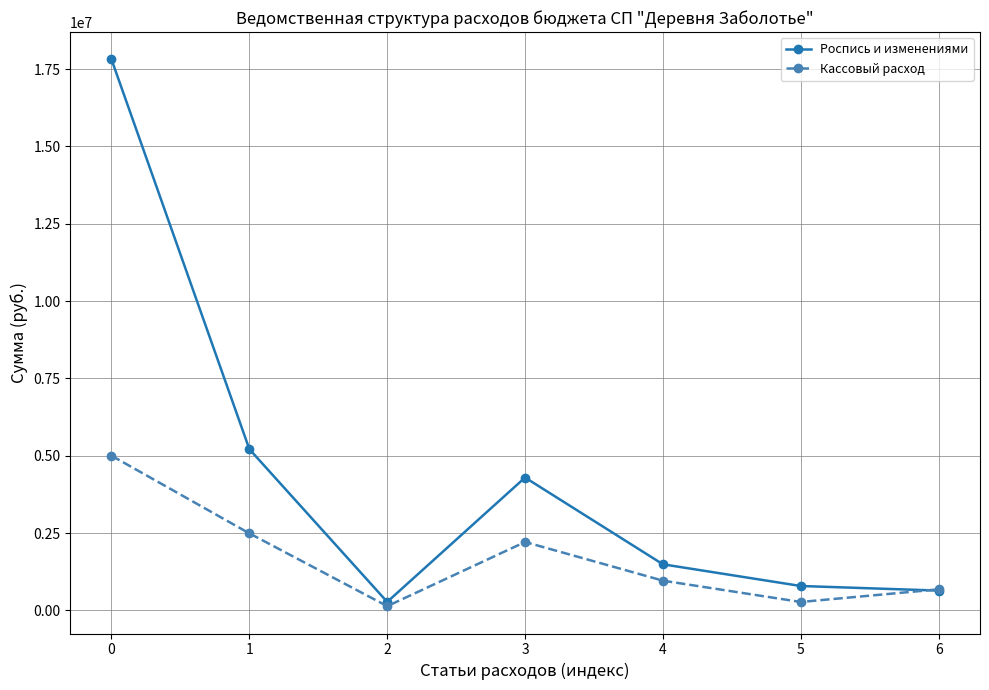

What is the value of the Кассовый расход point at the 4th from the left?

2212163.4